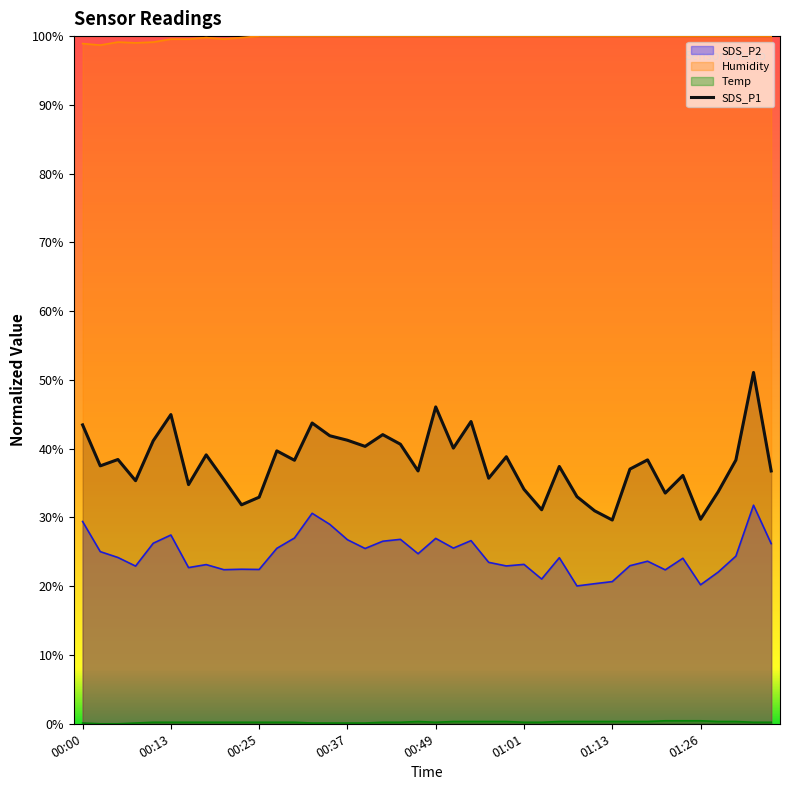

The chart shows a value of 51.1 at 38. True or false?

True